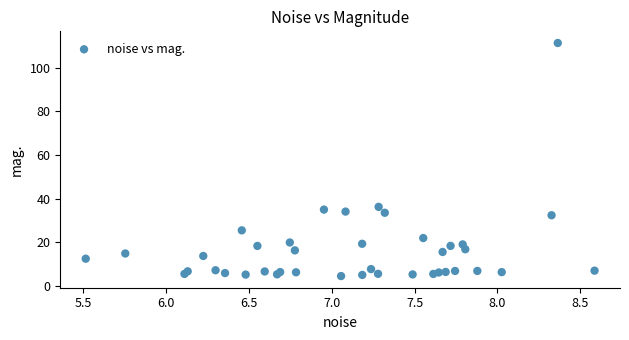

What Y value in the scatter plot is closest to 57?

36.3